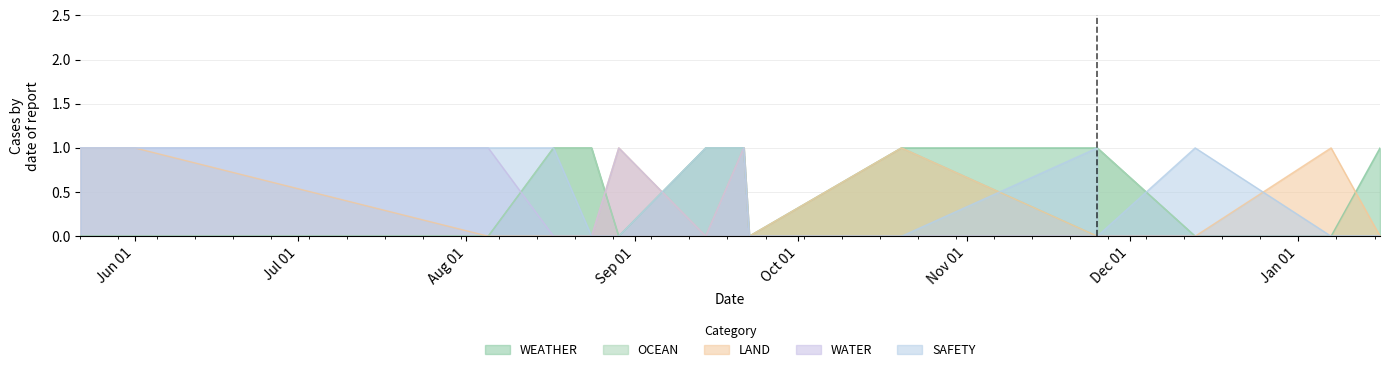

Which category has the lowest value across all series?

2023-05-22